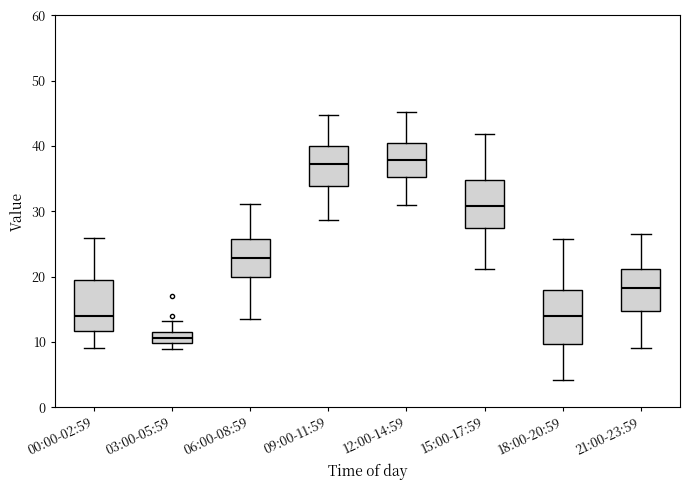

Where is the lower edge of the box for 03:00-05:59 on the y-axis? The values are not printed on the chart, so give them approximately, as read against the axis.

10